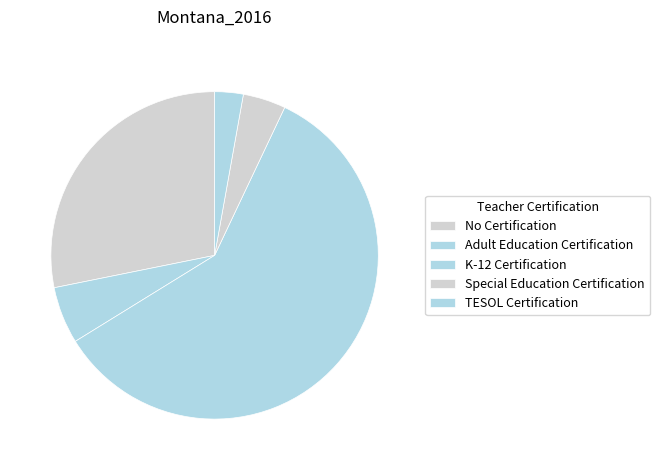

How many slices are in this pie chart?

5